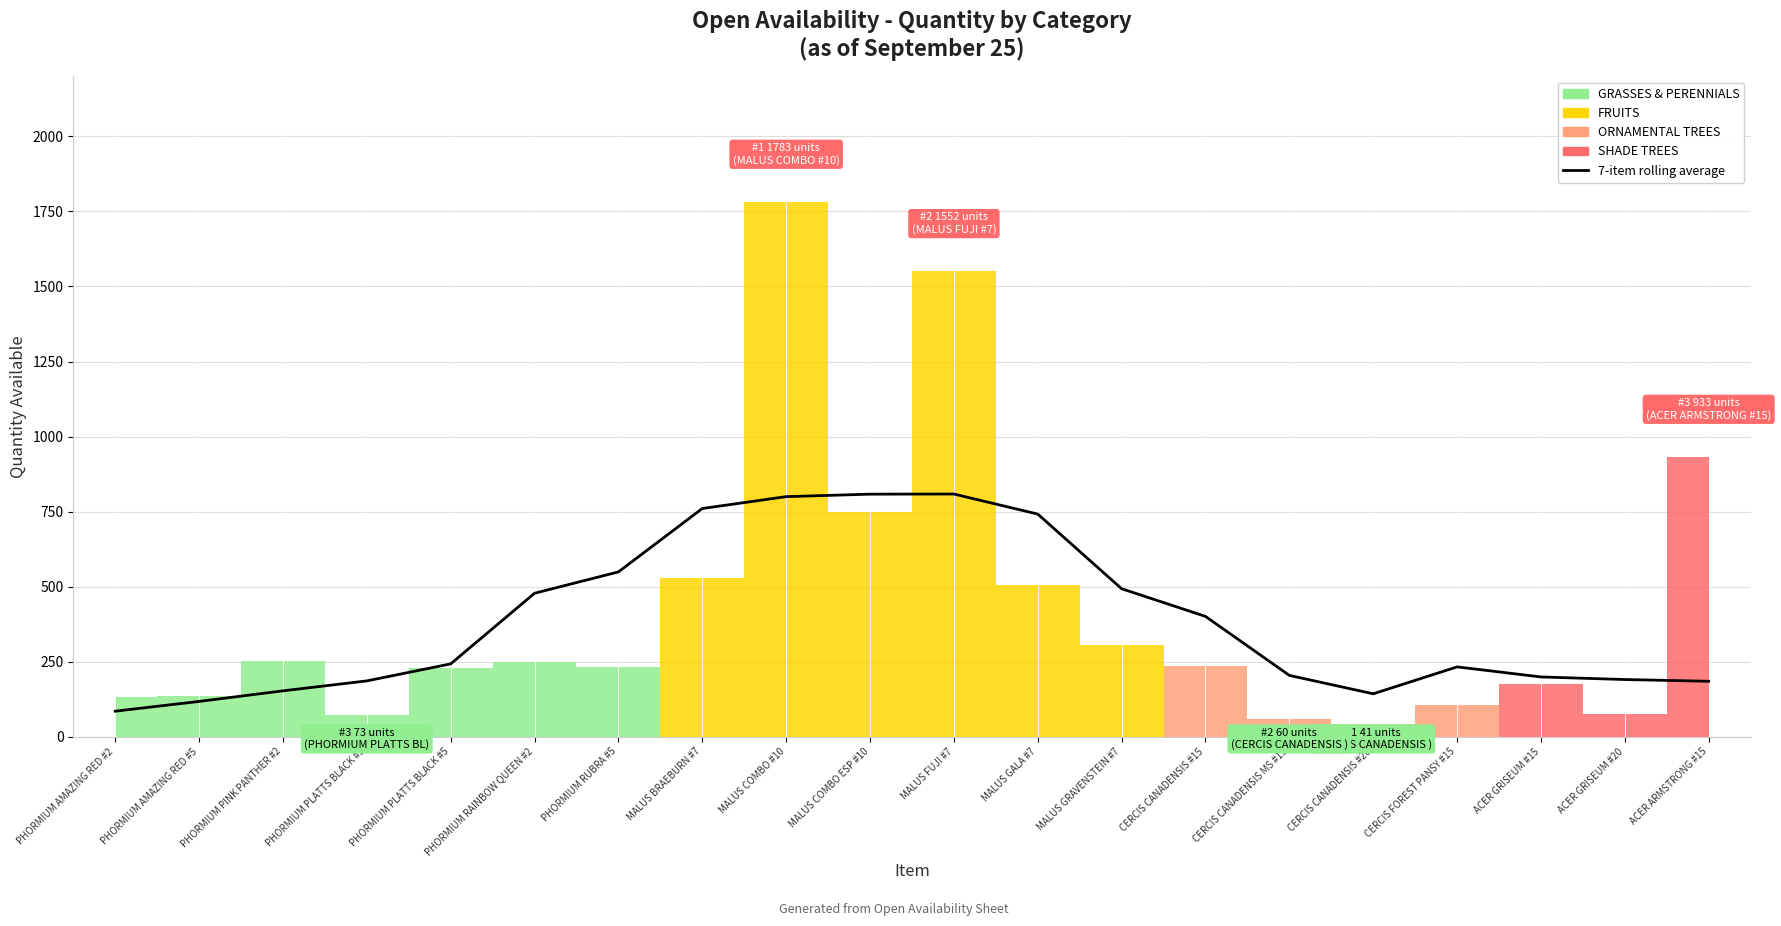

Reading left to right, what are all the values shown in this chart?

84.4	117.0	152.3	185.4	242.1	477.6	548.7	760.0	799.6	807.9	808.3	741.4	492.6	400.4	203.7	142.4	232.1	198.6	190.0	184.1